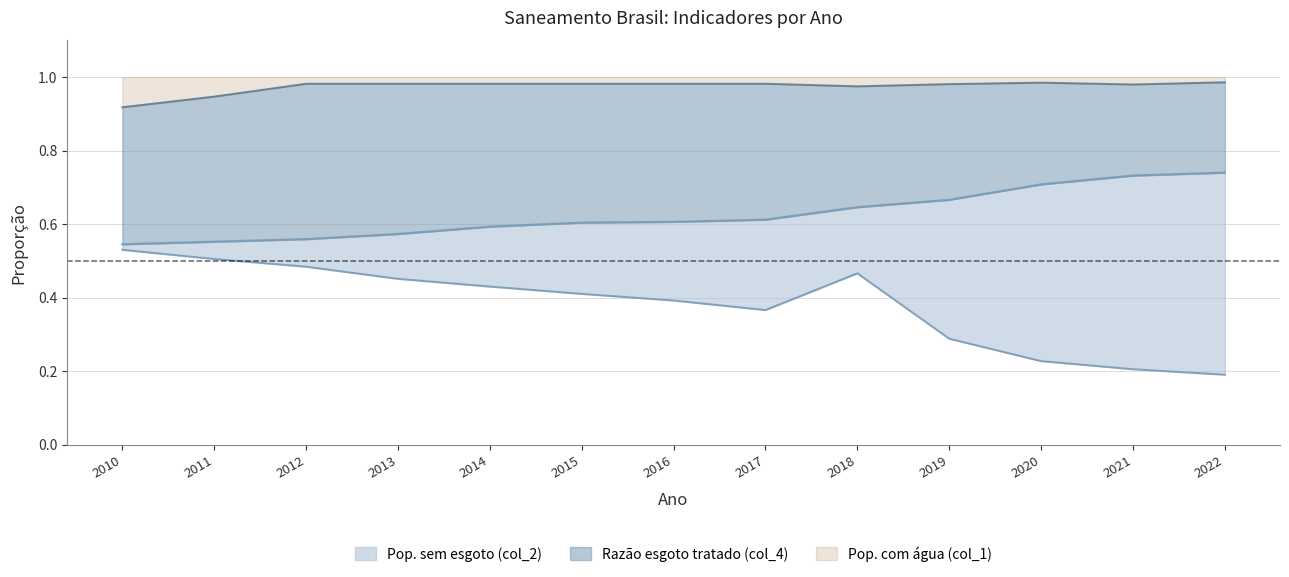

What is the difference between the second highest and second lowest values in the Razão esgoto tratado (col_4) series?

0.2